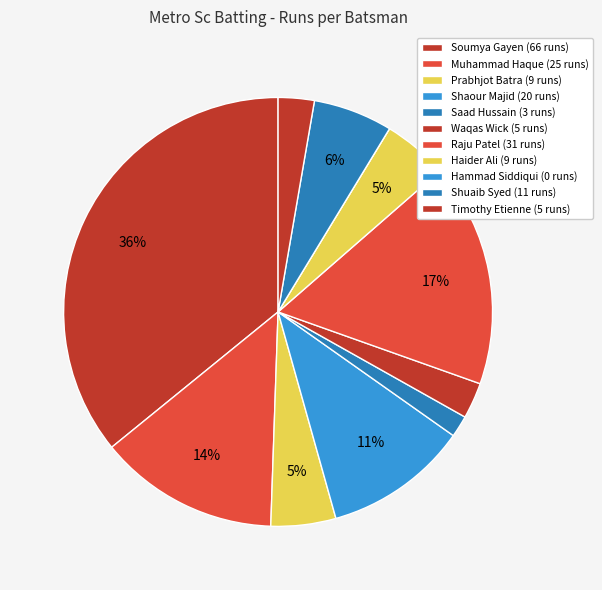

What is the ratio of the value at Raju Patel to the value at Saad Hussain?

10.3